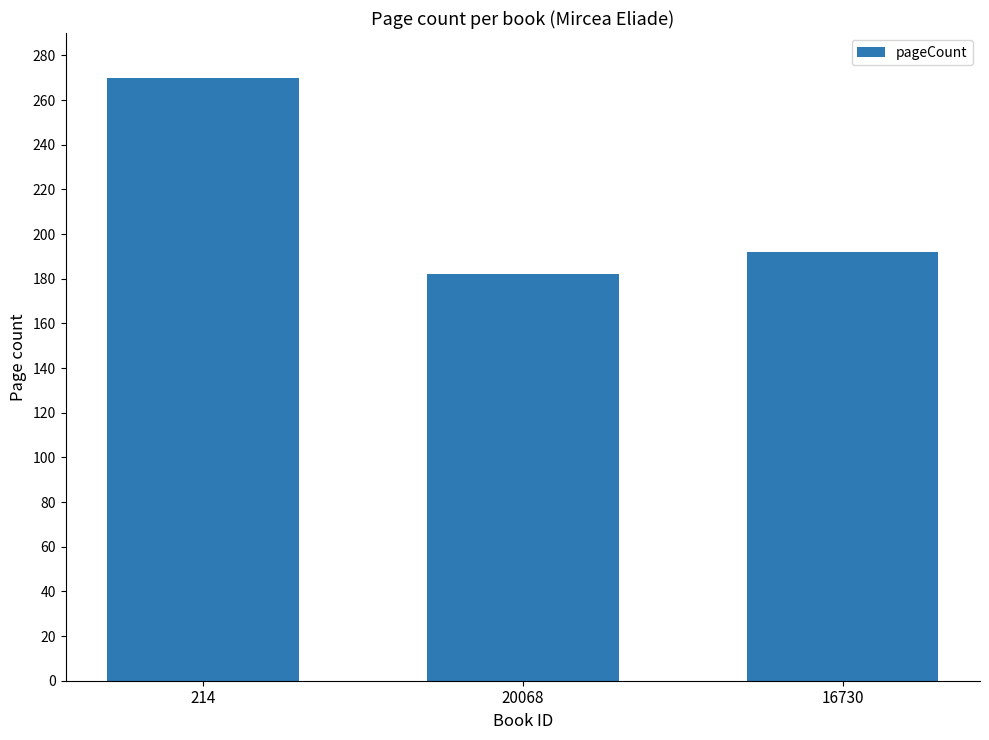

At which label does the data first exceed 192?

214